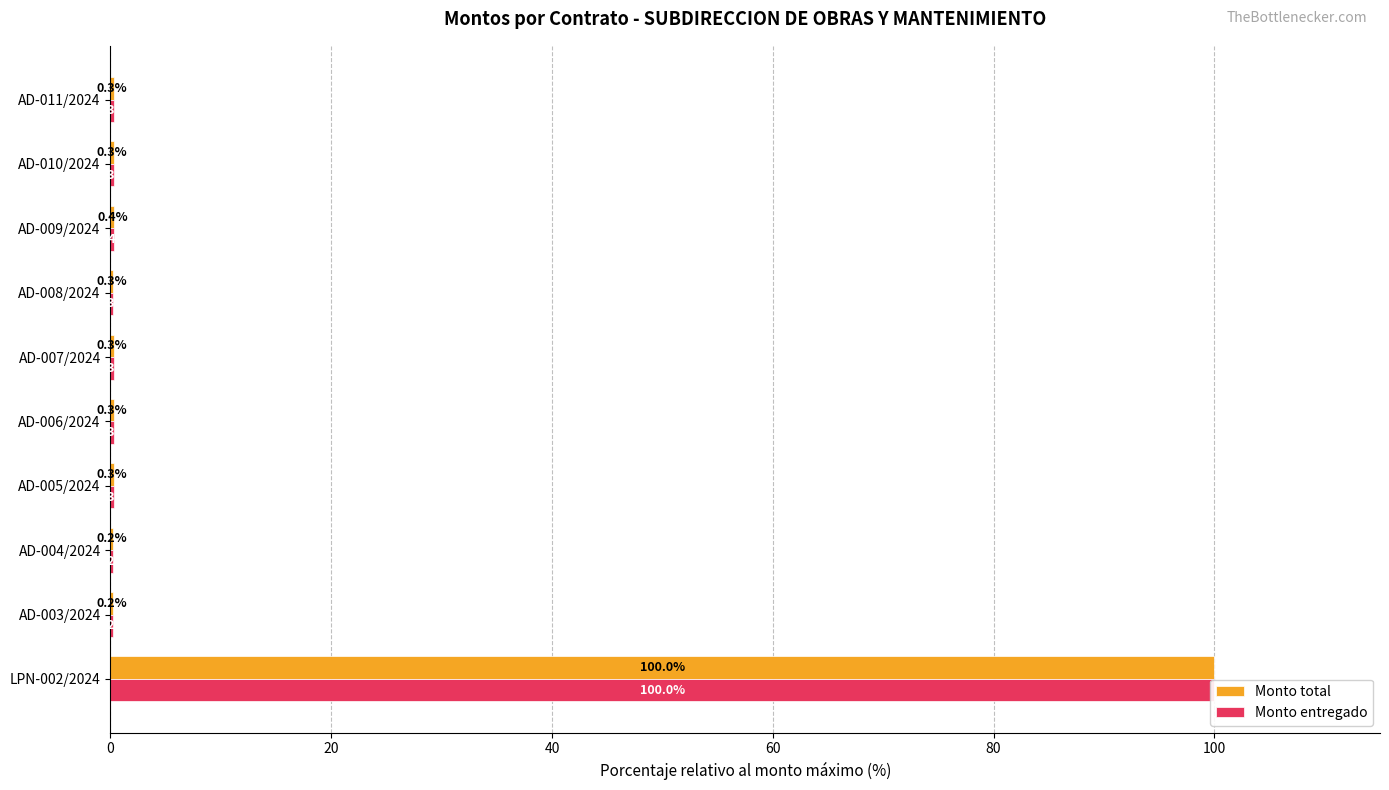

Reading left to right, list all the values displayed in this chart.

Monto total: 100.0	0.2	0.2	0.3	0.3	0.3	0.3	0.4	0.3	0.3
Monto entregado: 100.0	0.2	0.2	0.3	0.3	0.3	0.3	0.4	0.3	0.3